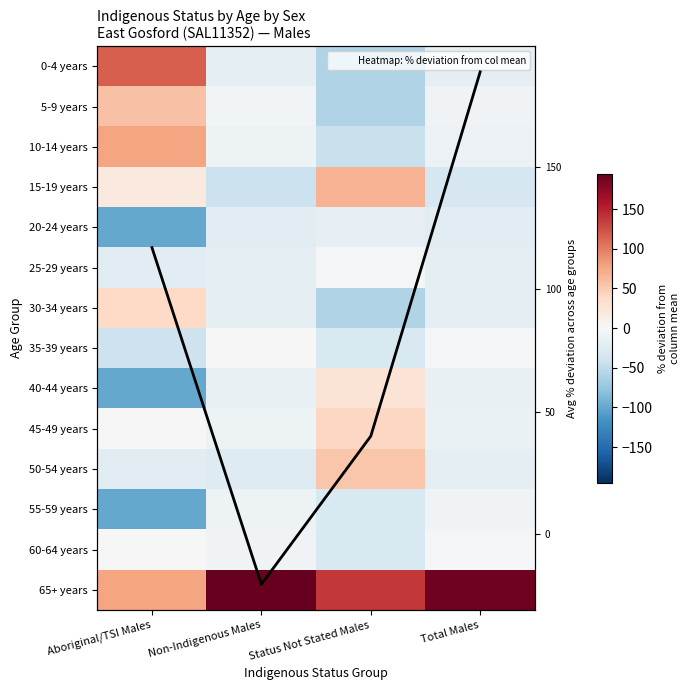

At which label does 65+ years first exceed 188?

Non-Indigenous Males